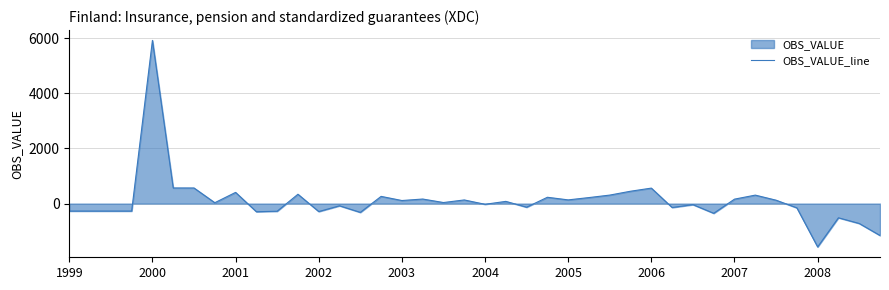

How many data points does each series have?

40